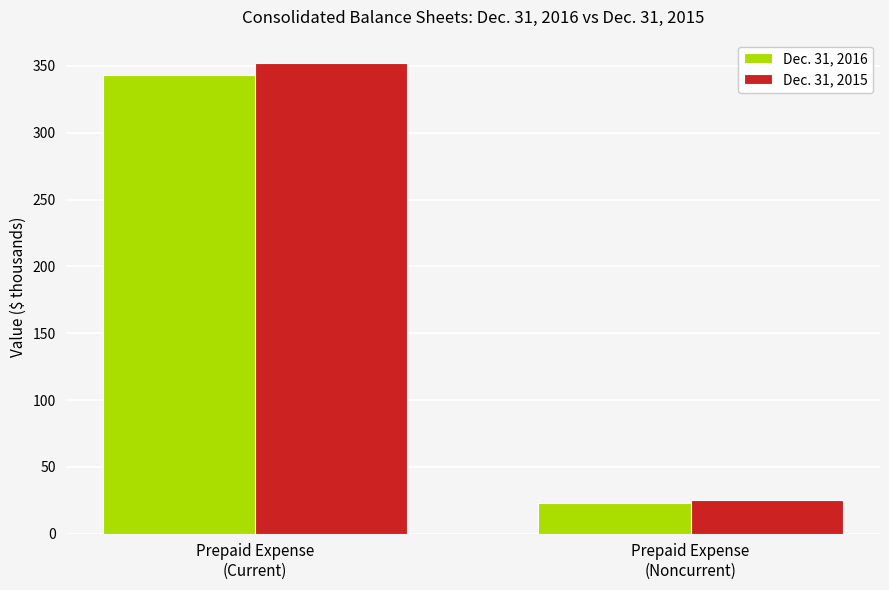

The Dec. 31, 2015 series shows 25 at Prepaid Expense
(Noncurrent). True or false?

True